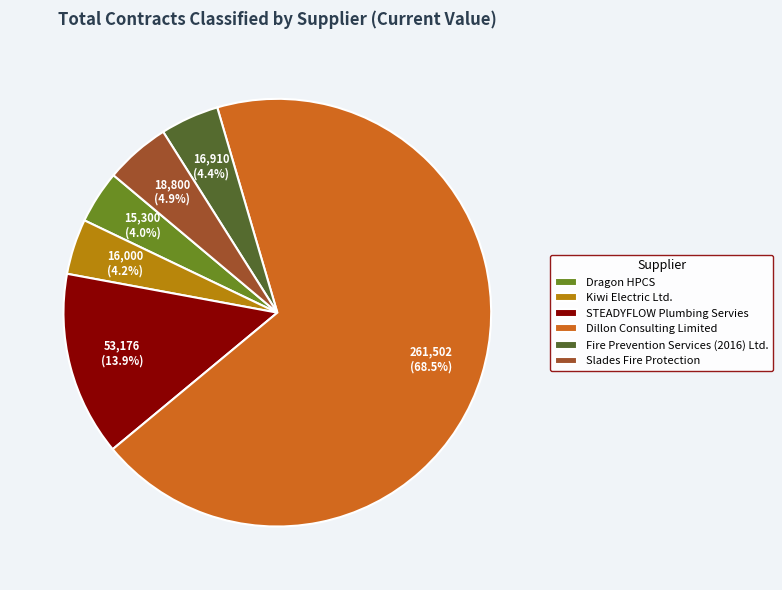

How many slices are in this pie chart?

6